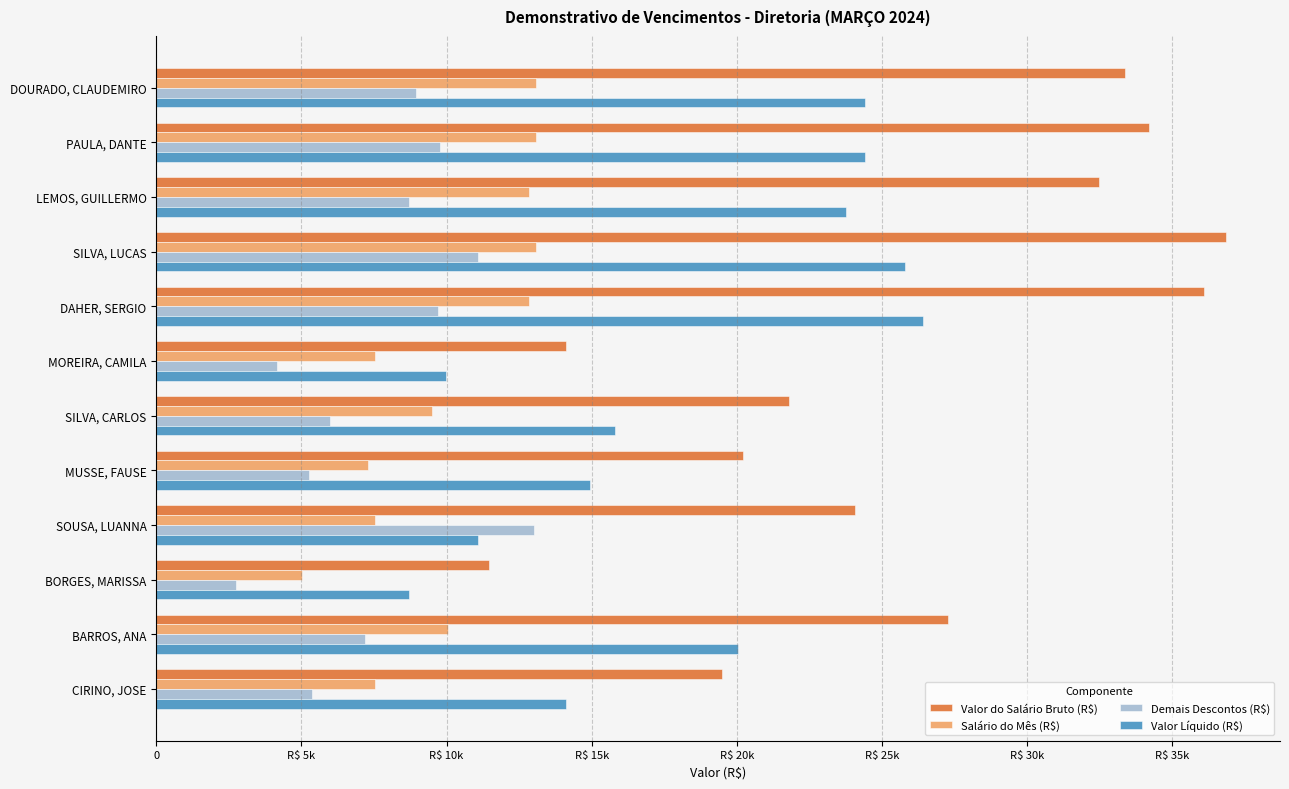

What is the difference between the second highest and second lowest values in the Valor Líquido (R$) series?

15820.9